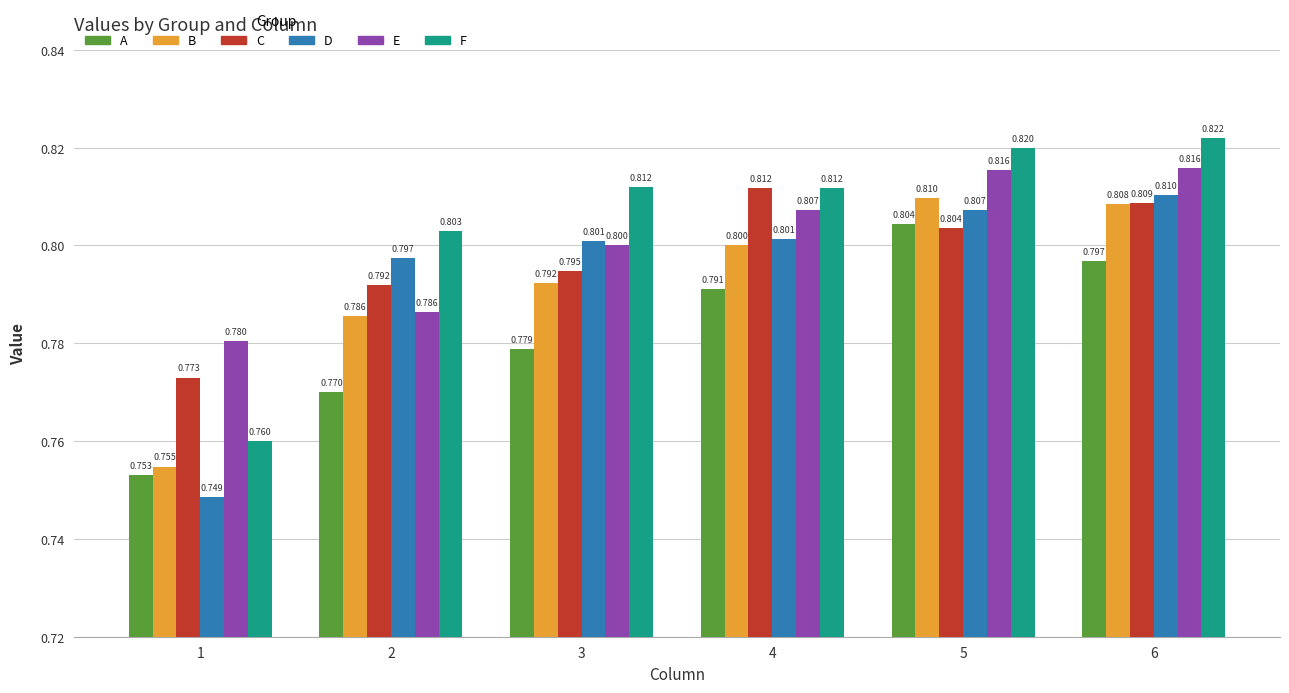

Which category has the highest value in the F series?

6